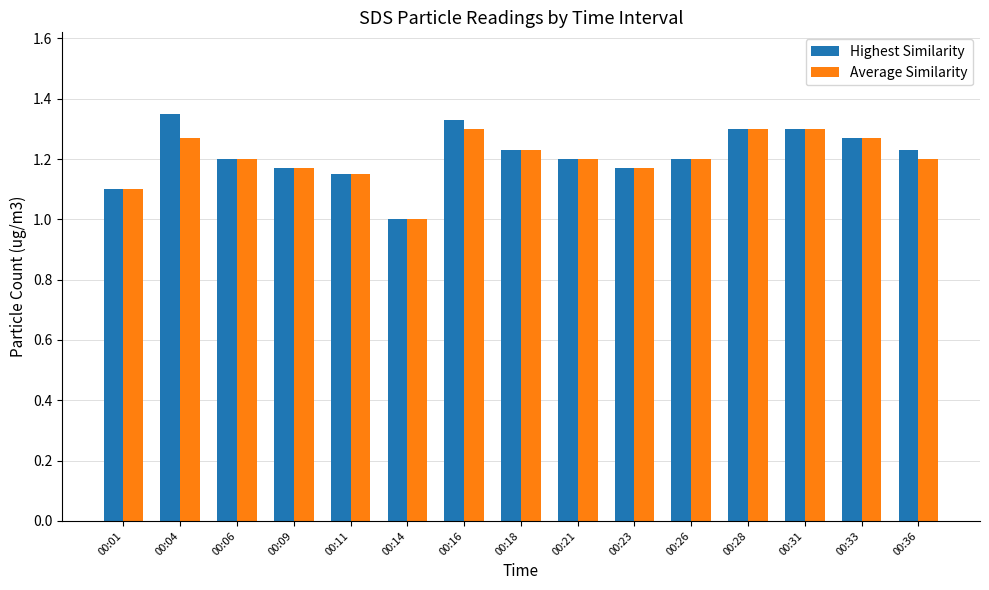

Is the value of Average Similarity at 00:26 greater than the value of Highest Similarity at 00:33?

No